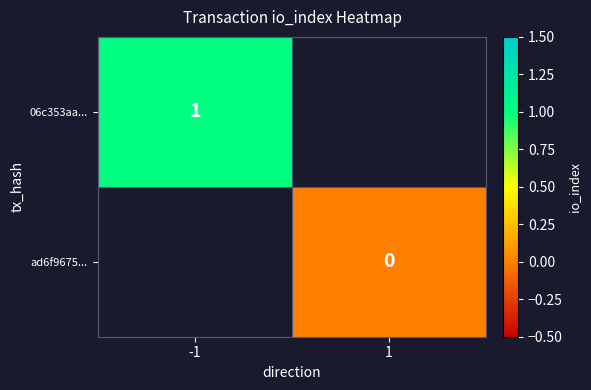

The 06c353aa... series shows 1 at -1. True or false?

True